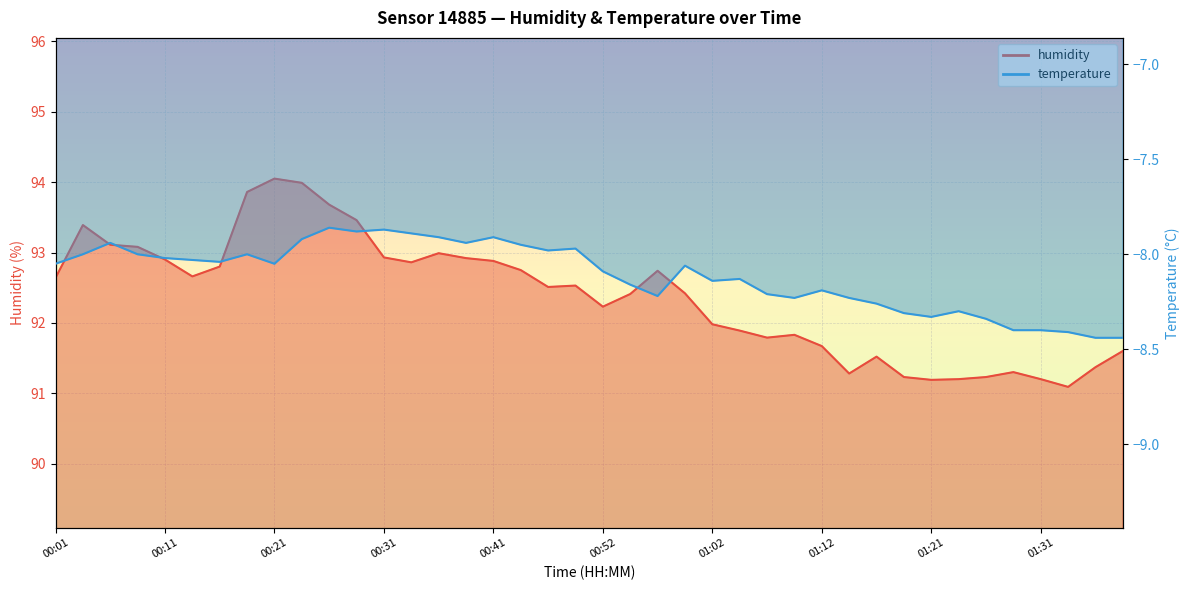

At which category is the sum across all series the highest?

00:24